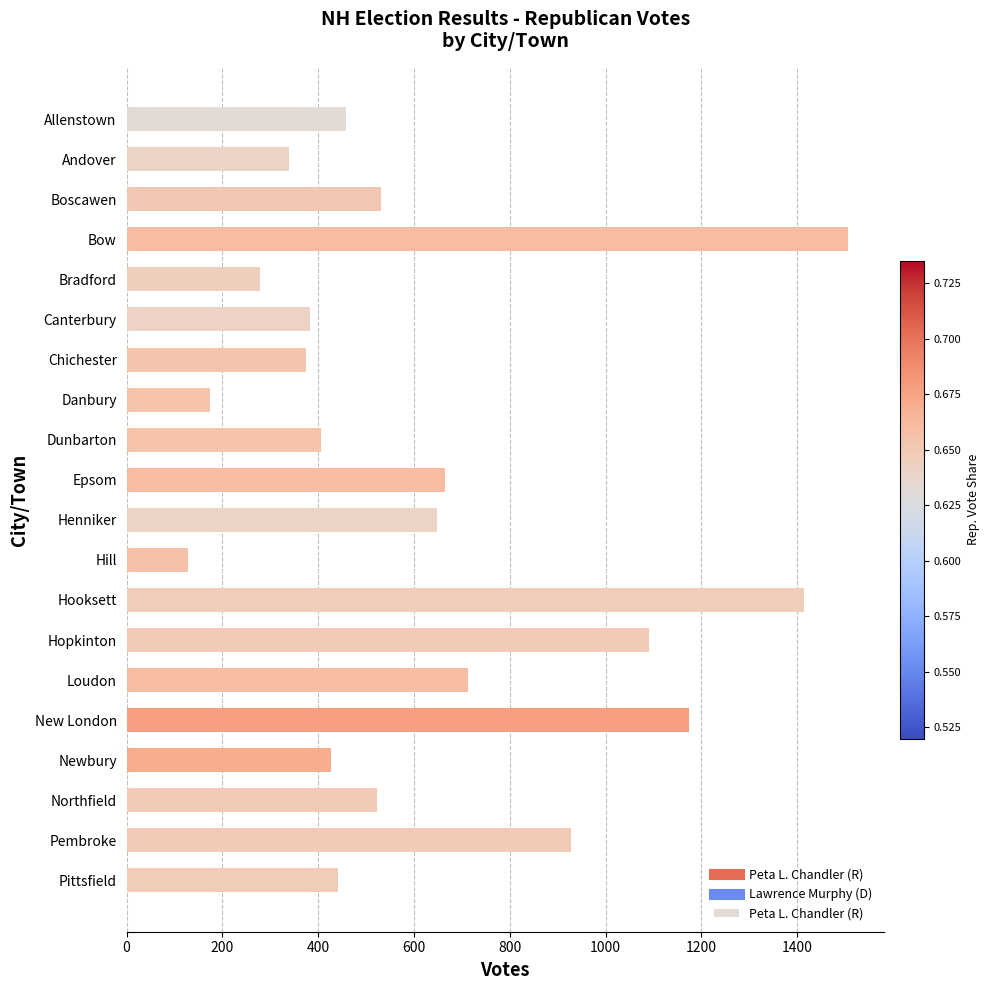

What is the label of the 2nd bar from the top?

Andover